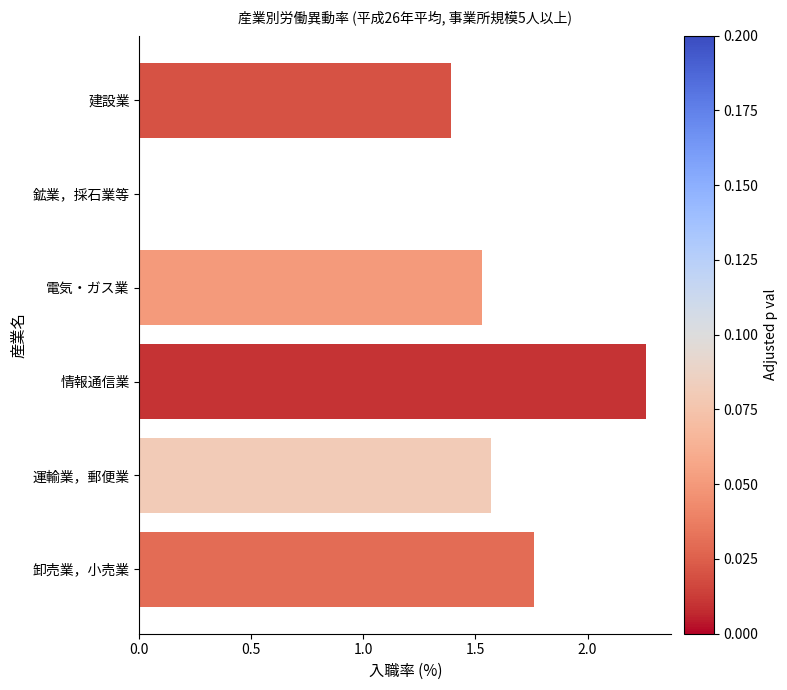

What is the sum of the values at 情報通信業 and 運輸業，郵便業?

3.8